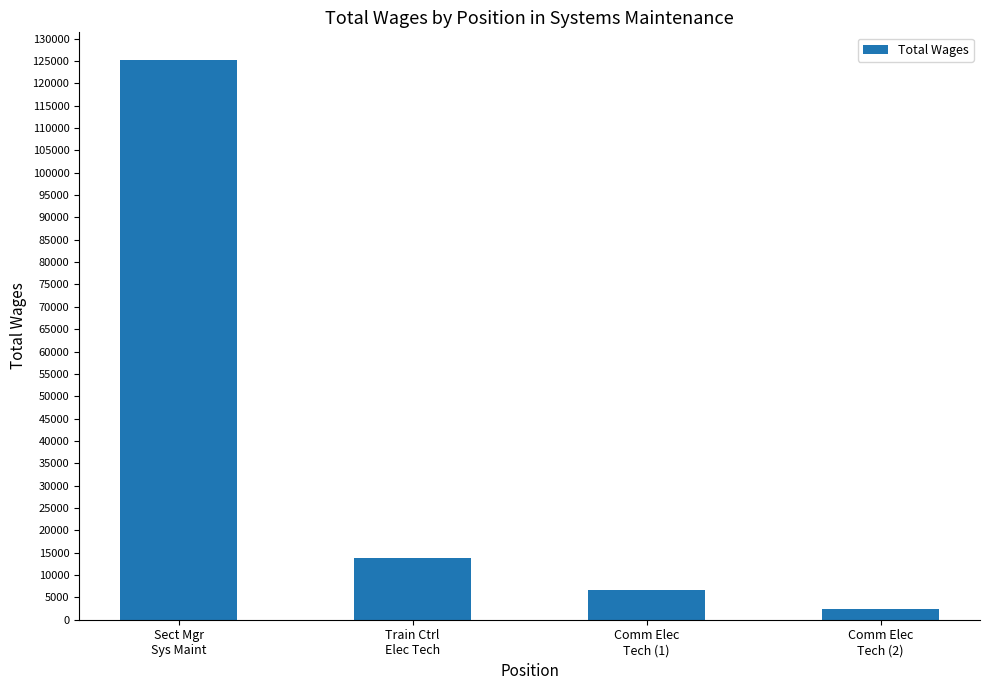

Does the chart contain any negative values?

No